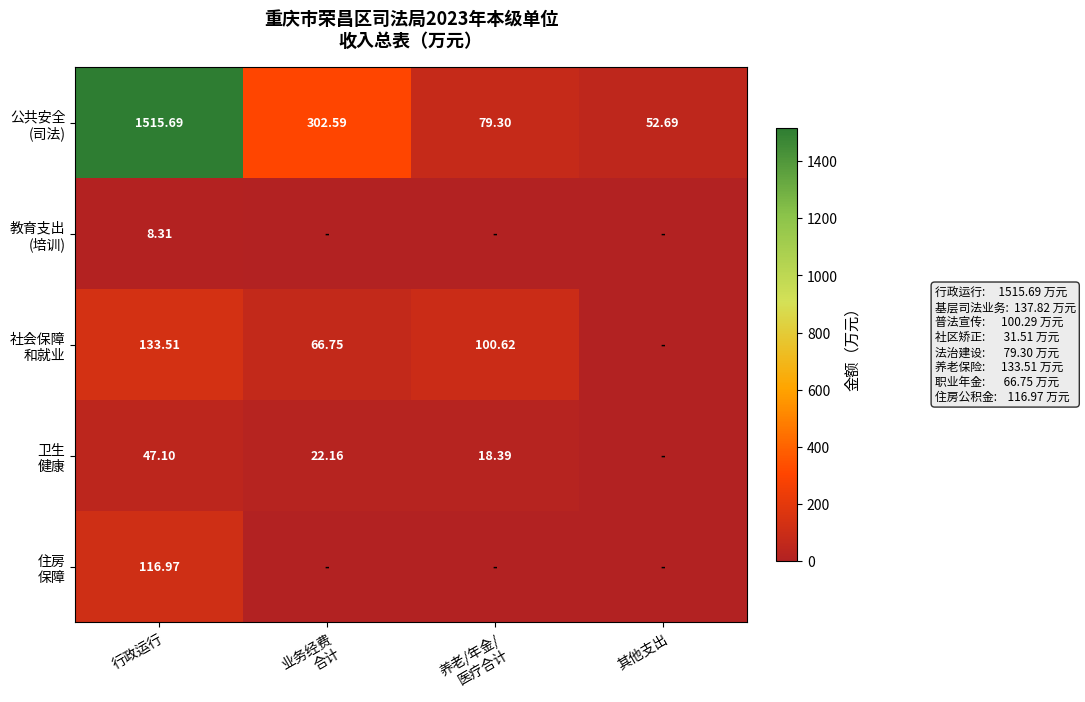

Rank the series at 养老/年金/ 医疗合计 from highest to lowest value.

社会保障 和就业, 公共安全 (司法), 卫生 健康, 教育支出 (培训), 住房 保障